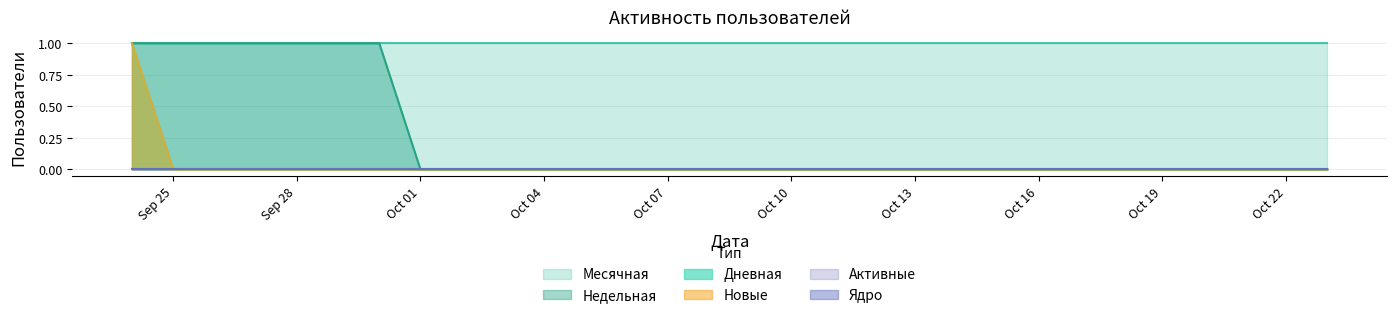

True or false: Недельная and Дневная cross at least once.

False